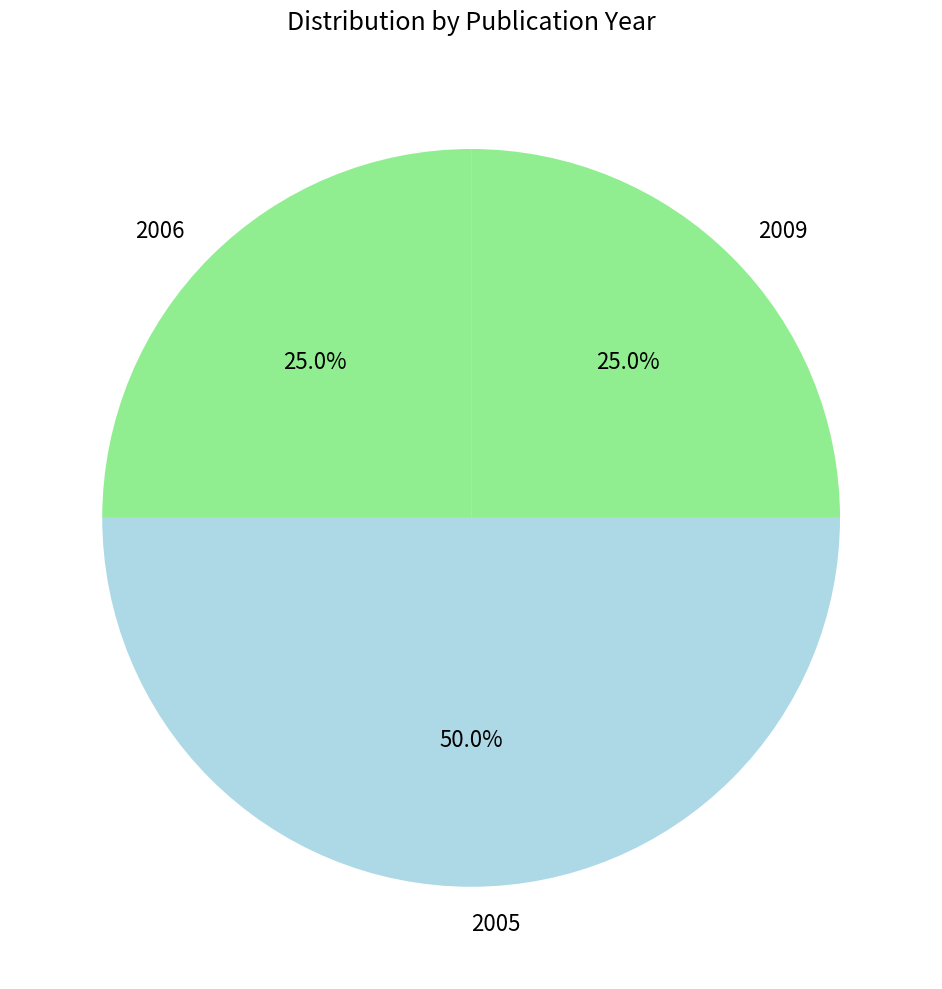

Does 2009 account for over 50% of the chart?

No